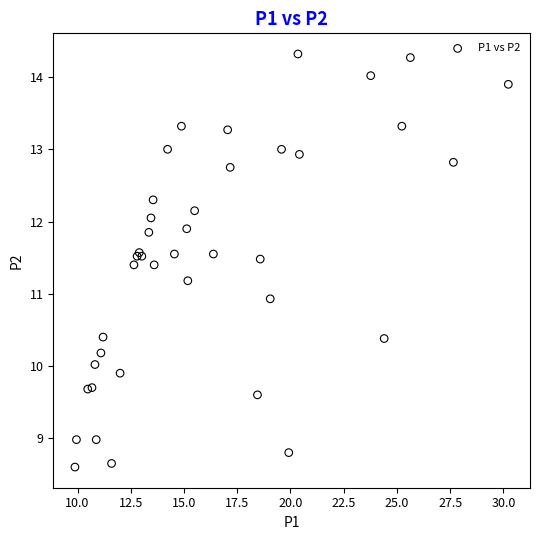

What Y value in the scatter plot is closest to 11?

10.9